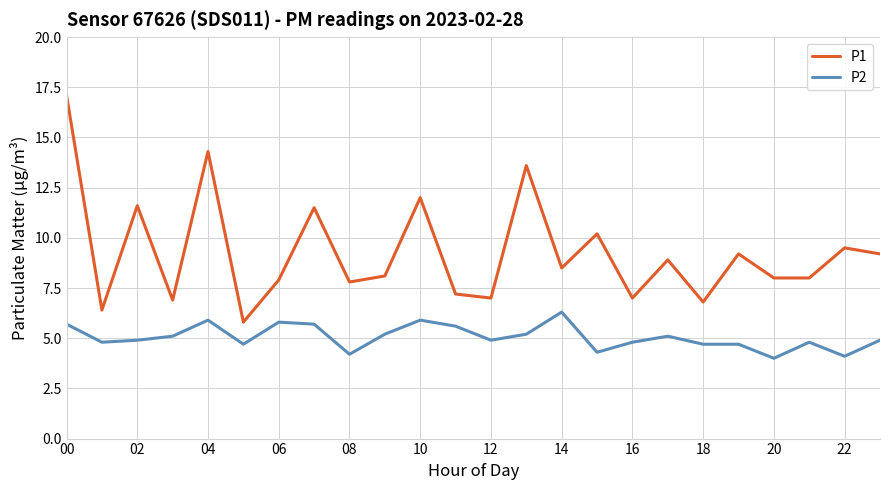

True or false: P2 and P1 cross at least once.

False